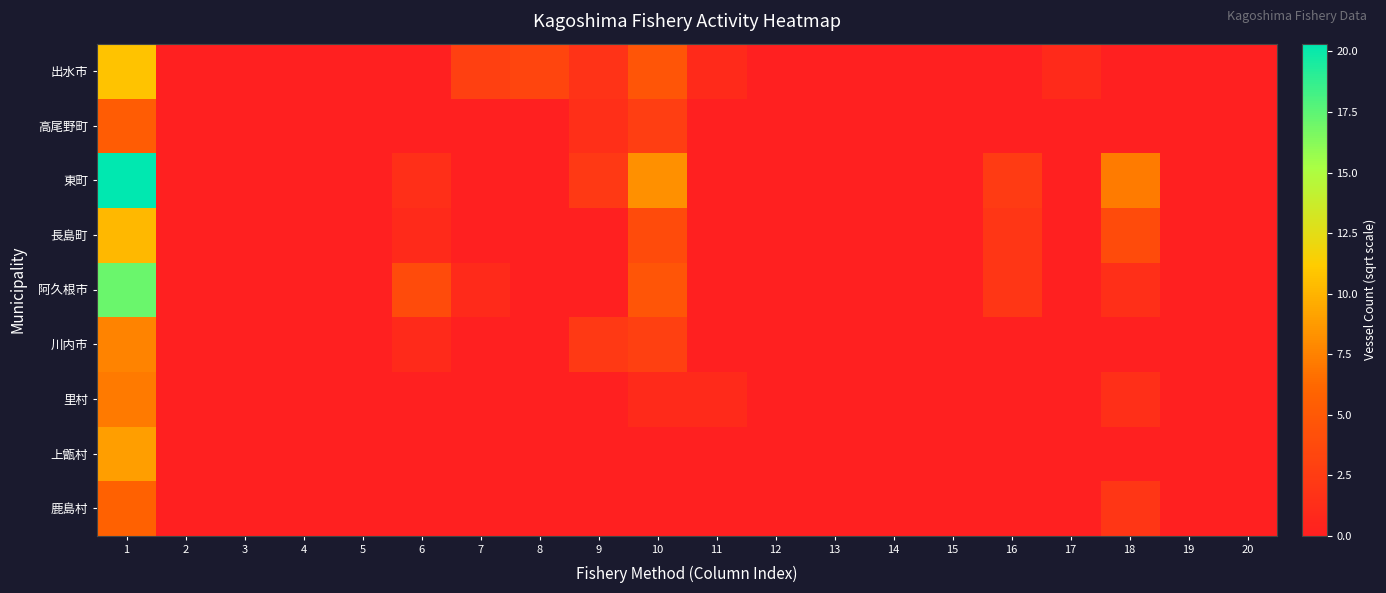

Reading right to left, extract all data points from this chart.

出水市: 20=0.0	19=0.0	18=0.0	17=1.0	16=0.0	15=0.0	14=0.0	13=0.0	12=0.0	11=1.0	10=4.7	9=1.7	8=3.3	7=2.8	6=0.0	5=0.0	4=0.0	3=0.0	2=0.0	1=10.7
高尾野町: 20=0.0	19=0.0	18=0.0	17=0.0	16=0.0	15=0.0	14=0.0	13=0.0	12=0.0	11=0.0	10=2.6	9=1.4	8=0.0	7=0.0	6=0.0	5=0.0	4=0.0	3=0.0	2=0.0	1=5.3
東町: 20=0.0	19=0.0	18=7.2	17=0.0	16=2.4	15=0.0	14=0.0	13=0.0	12=0.0	11=0.0	10=8.2	9=2.2	8=0.0	7=0.0	6=1.4	5=0.0	4=0.0	3=0.0	2=0.0	1=20.3
長島町: 20=0.0	19=0.0	18=3.9	17=0.0	16=2.0	15=0.0	14=0.0	13=0.0	12=0.0	11=0.0	10=3.9	9=0.0	8=0.0	7=0.0	6=1.0	5=0.0	4=0.0	3=0.0	2=0.0	1=10.2
阿久根市: 20=0.0	19=0.0	18=1.4	17=0.0	16=2.0	15=0.0	14=0.0	13=0.0	12=0.0	11=0.0	10=4.7	9=0.0	8=0.0	7=1.0	6=3.9	5=0.0	4=0.0	3=0.0	2=0.0	1=17.1
川内市: 20=0.0	19=0.0	18=0.0	17=0.0	16=0.0	15=0.0	14=0.0	13=0.0	12=0.0	11=0.0	10=2.8	9=2.2	8=0.0	7=0.0	6=1.0	5=0.0	4=0.0	3=0.0	2=0.0	1=7.5
里村: 20=0.0	19=0.0	18=1.4	17=0.0	16=0.0	15=0.0	14=0.0	13=0.0	12=0.0	11=1.0	10=1.0	9=0.0	8=0.0	7=0.0	6=0.0	5=0.0	4=0.0	3=0.0	2=0.0	1=7.1
上甑村: 20=0.0	19=0.0	18=0.0	17=0.0	16=0.0	15=0.0	14=0.0	13=0.0	12=0.0	11=0.0	10=0.0	9=0.0	8=0.0	7=0.0	6=0.0	5=0.0	4=0.0	3=0.0	2=0.0	1=8.9
鹿島村: 20=0.0	19=0.0	18=2.0	17=0.0	16=0.0	15=0.0	14=0.0	13=0.0	12=0.0	11=0.0	10=0.0	9=0.0	8=0.0	7=0.0	6=0.0	5=0.0	4=0.0	3=0.0	2=0.0	1=5.7